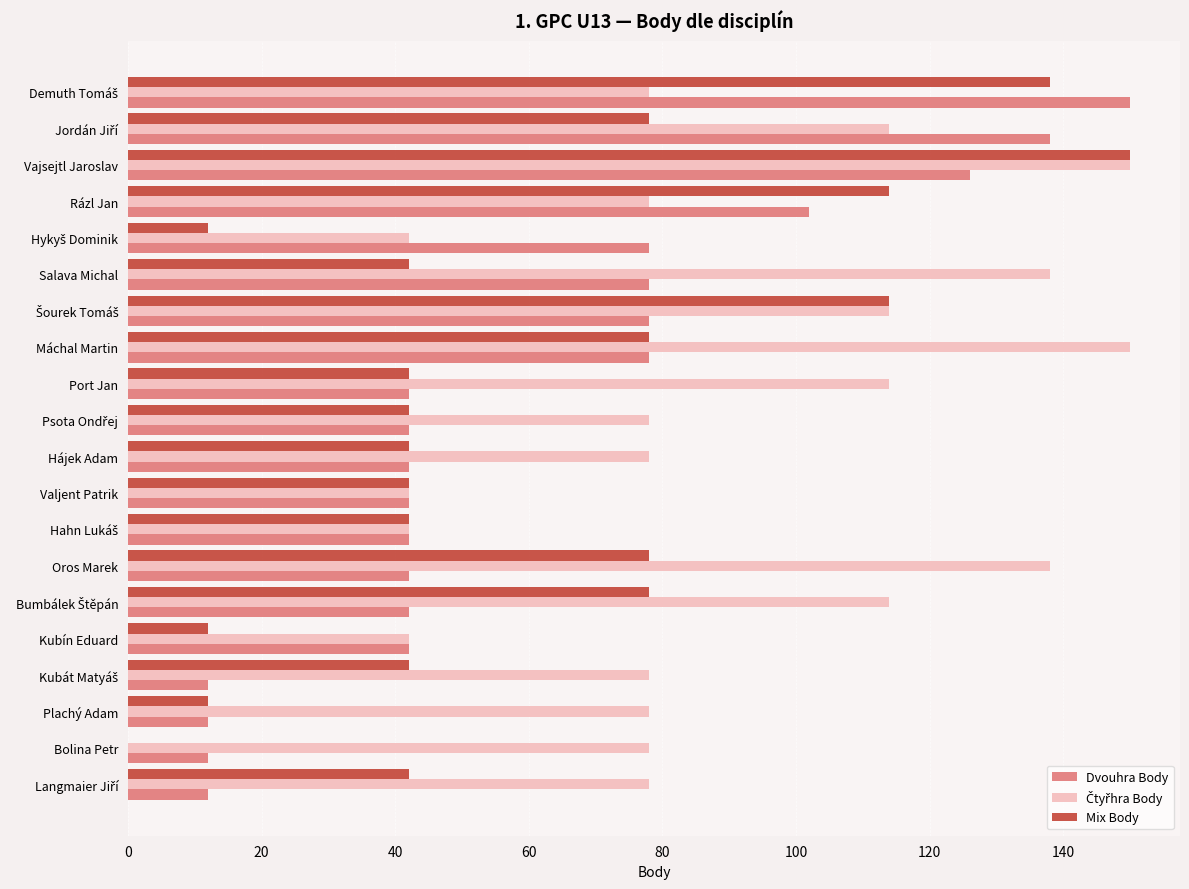

What is the maximum value for Mix Body?

150